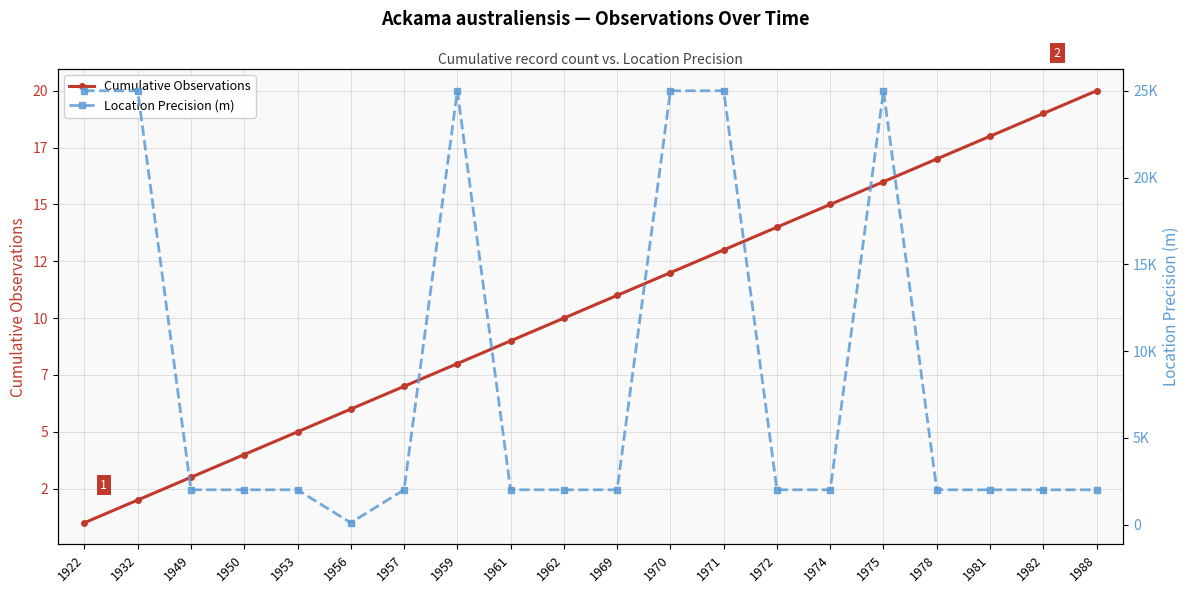

True or false: Cumulative Observations has more than 2 interior local peaks.

False